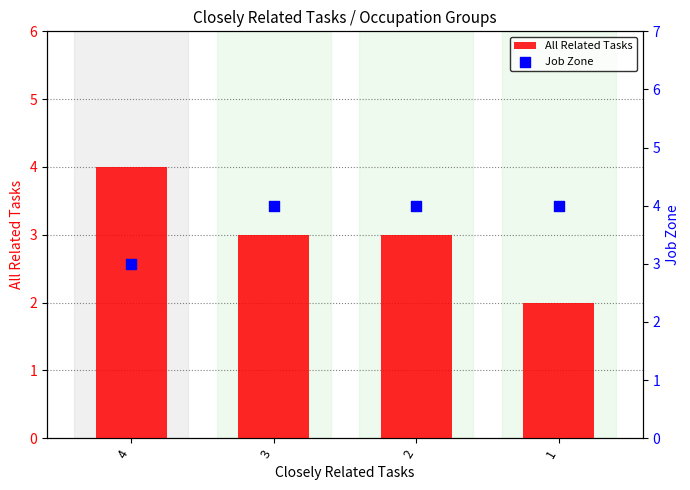

At which category is the sum across all series the highest?

4